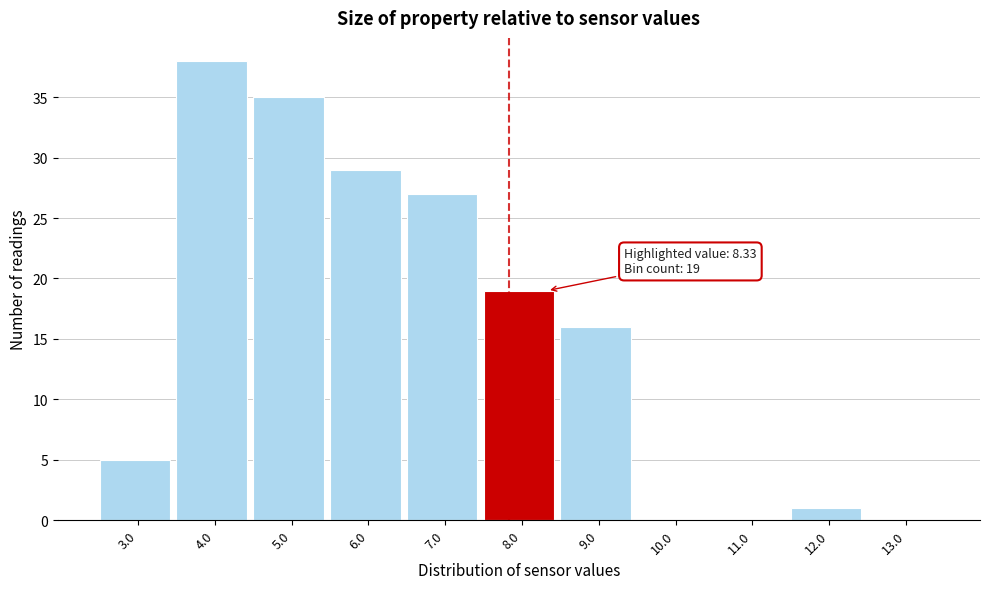

Reading right to left, what are all the values shown in this chart?

13.0=0	12.0=1	11.0=0	10.0=0	9.0=16	8.0=19	7.0=27	6.0=29	5.0=35	4.0=38	3.0=5